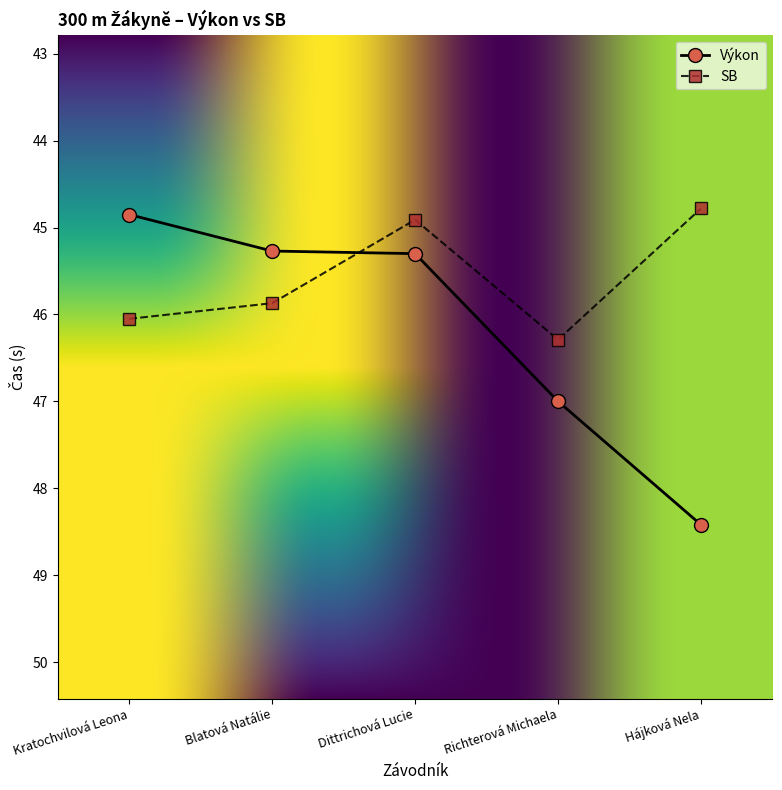

What is the total value across all series at Dittrichová Lucie?

90.2